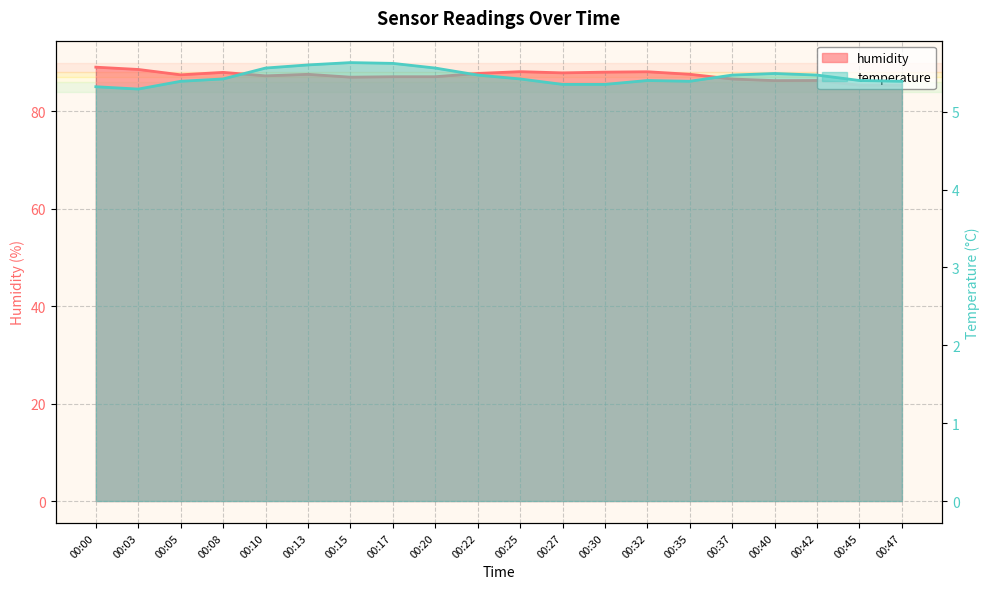

Reading left to right, extract all data points from this chart.

temperature: 5.3	5.3	5.4	5.4	5.6	5.6	5.6	5.6	5.6	5.5	5.4	5.3	5.3	5.4	5.4	5.5	5.5	5.5	5.4	5.4
humidity: 89.1	88.6	87.5	88.0	87.3	87.6	87.0	87.1	87.1	87.8	88.1	87.9	88.0	88.1	87.6	86.6	86.3	86.3	85.4	85.4